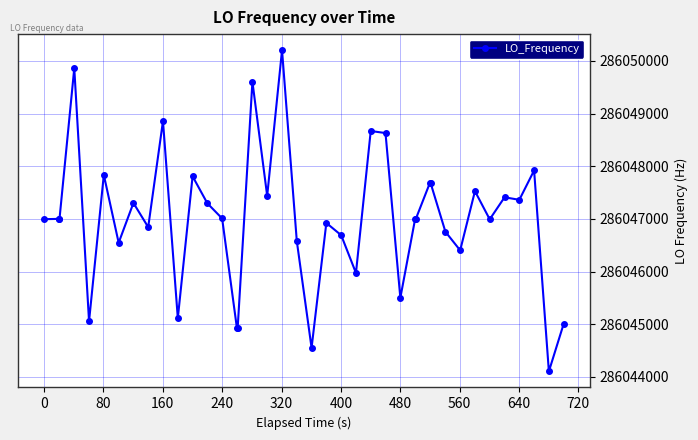

What is the value of the 40th point from the left?

286045010.5